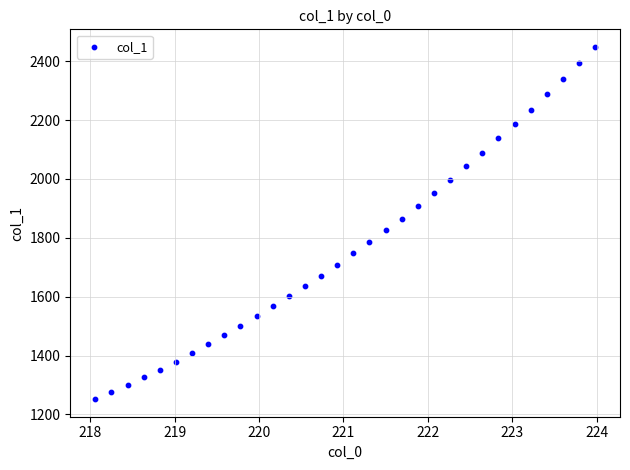

What is the range of X values (max minus min)?

5.9